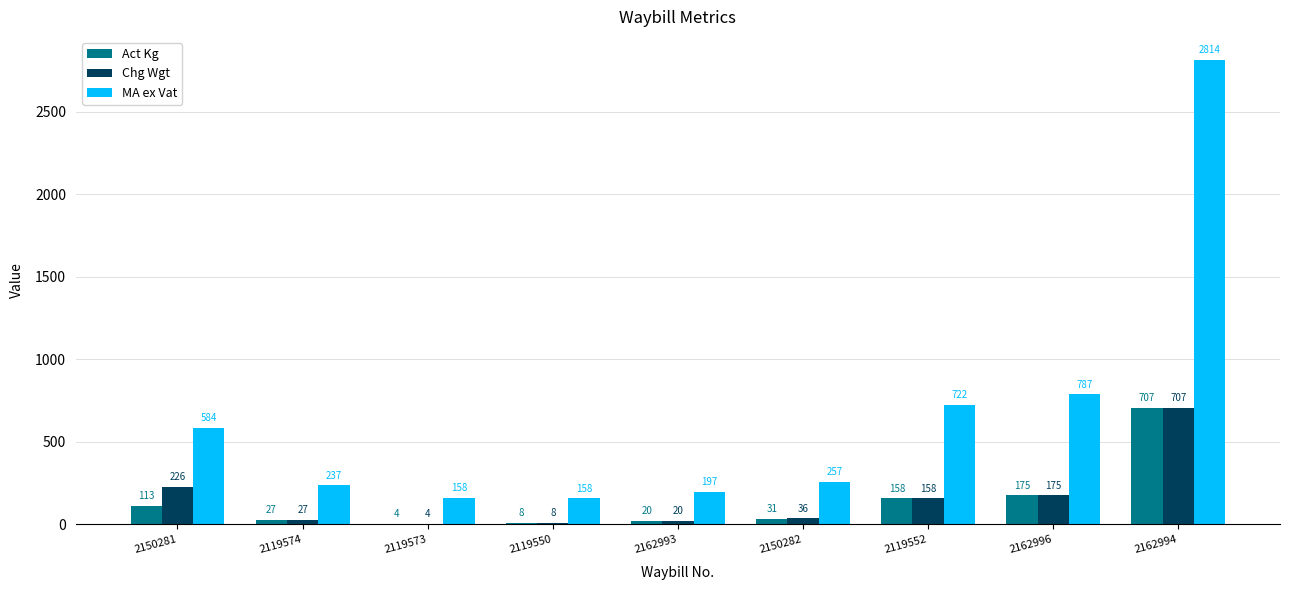

What are all the series names shown in the legend?

Act Kg, Chg Wgt, MA ex Vat